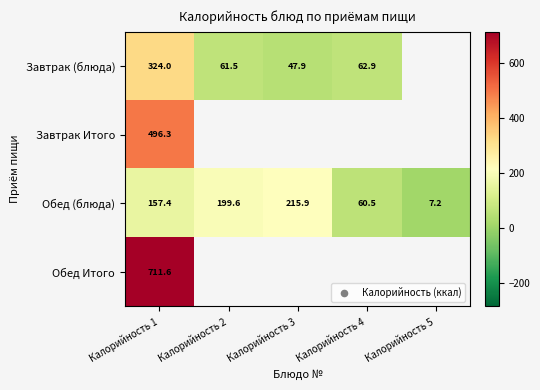

Read the Обед (блюда) value at Калорийность 3.

215.9